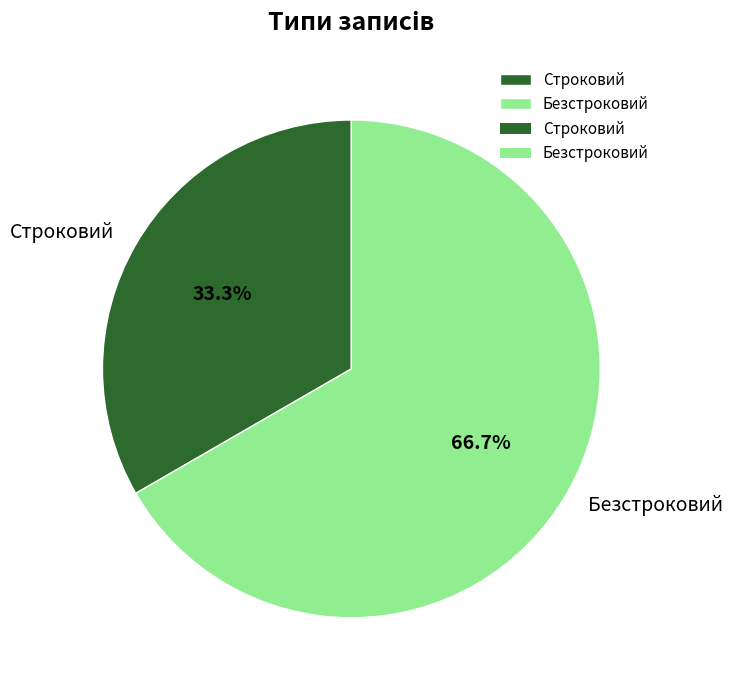

Between Строковий and Безстроковий, which is larger?

Безстроковий